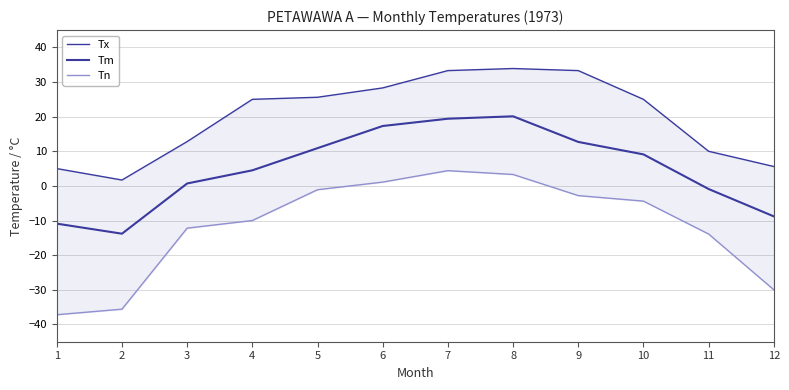

What is the minimum value shown in the chart?

-37.2